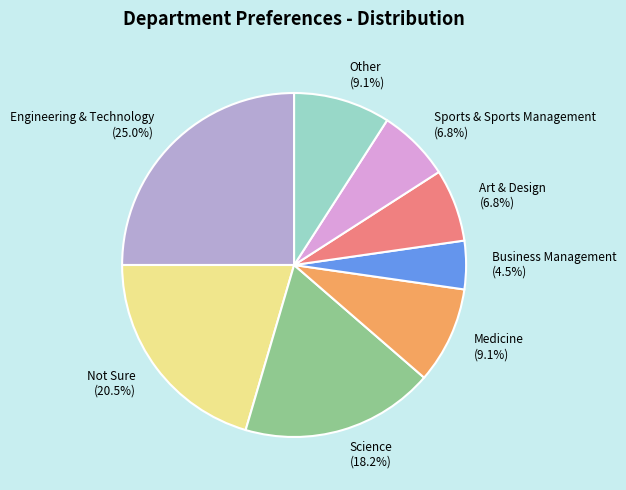

Which category has the smallest portion of the pie?

Business Management